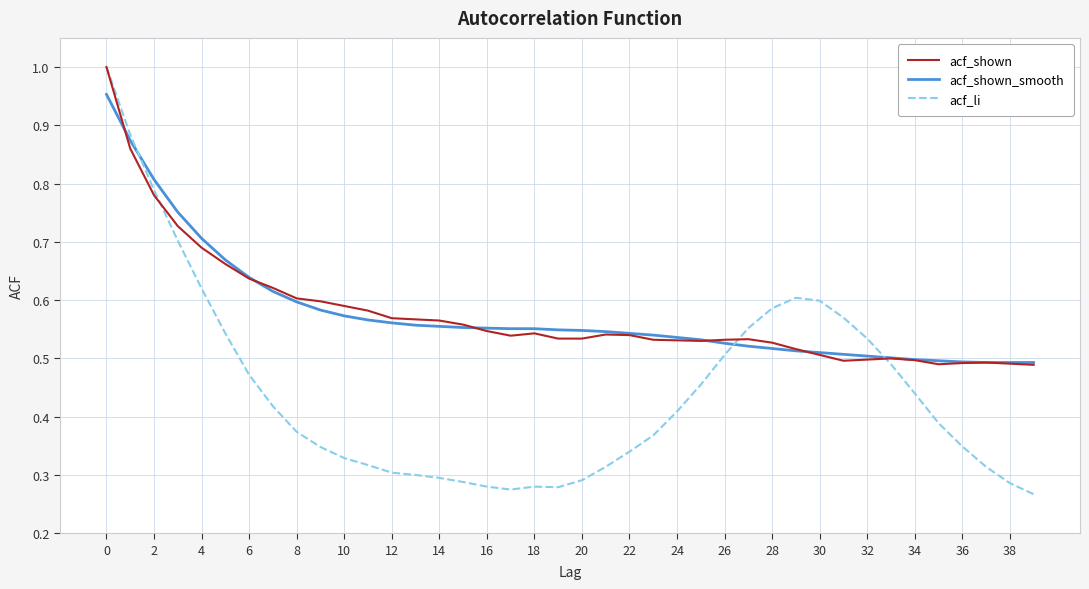

The acf_shown_smooth series shows 0.5 at 32. True or false?

True